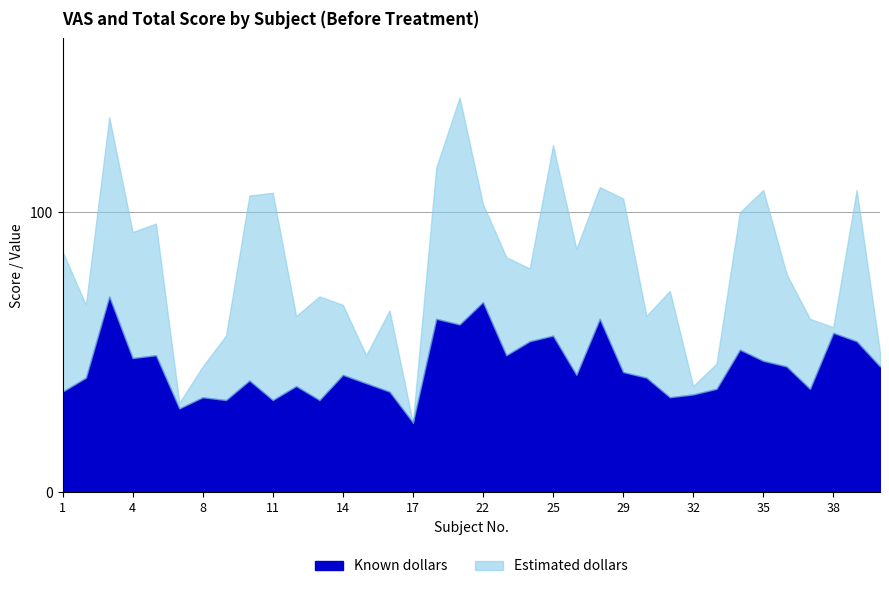

Which category has the lowest value in the Known dollars series?

17